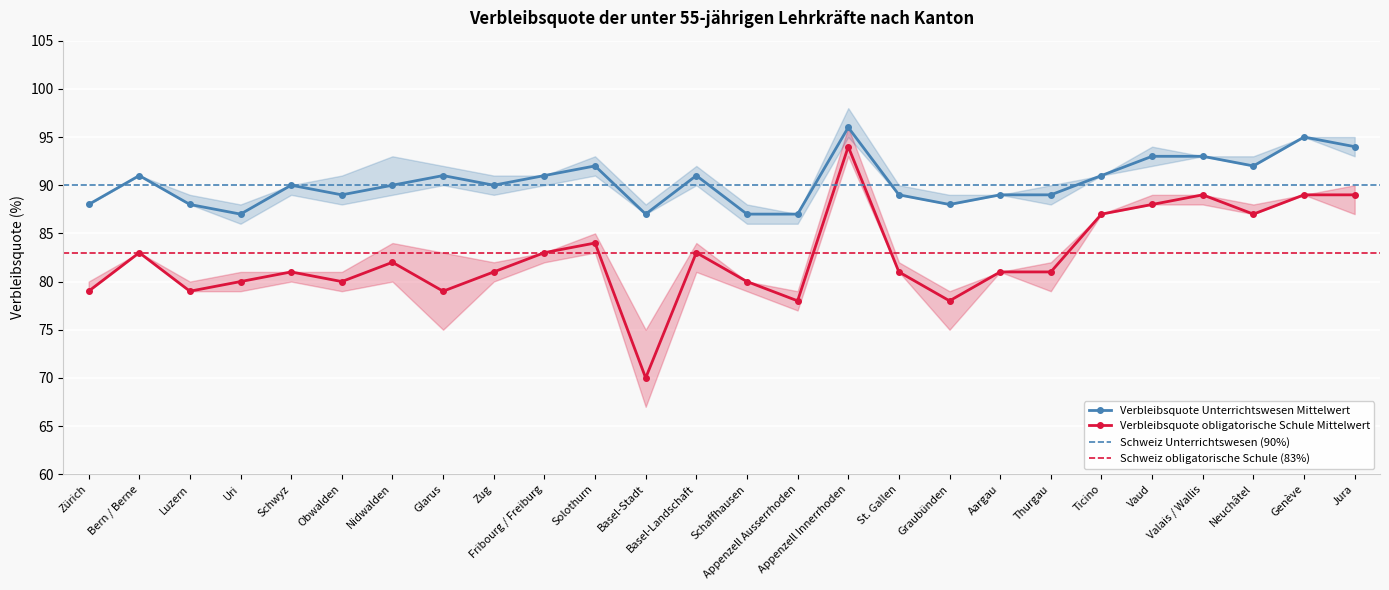

True or false: Verbleibsquote obligatorische Schule Mittelwert has a value of 123 at Ticino.

False